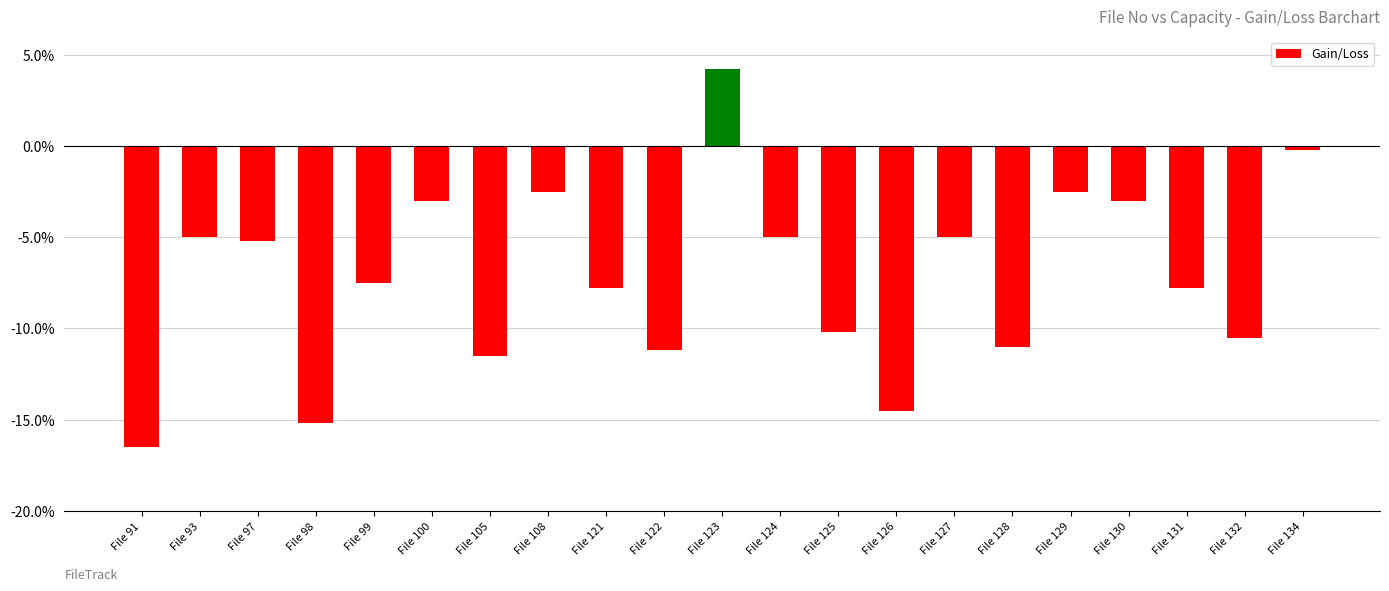

What is the approximate value at File 127?

-5.0